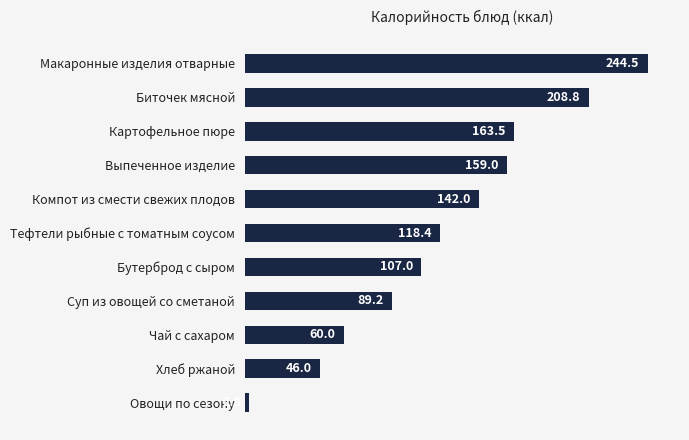

List the labels in order of value, largest first.

Макаронные изделия отварные, Биточек мясной, Картофельное пюре, Выпеченное изделие, Компот из смести свежих плодов, Тефтели рыбные с томатным соусом, Бутерброд с сыром, Суп из овощей со сметаной, Чай с сахаром, Хлеб ржаной, Овощи по сезону